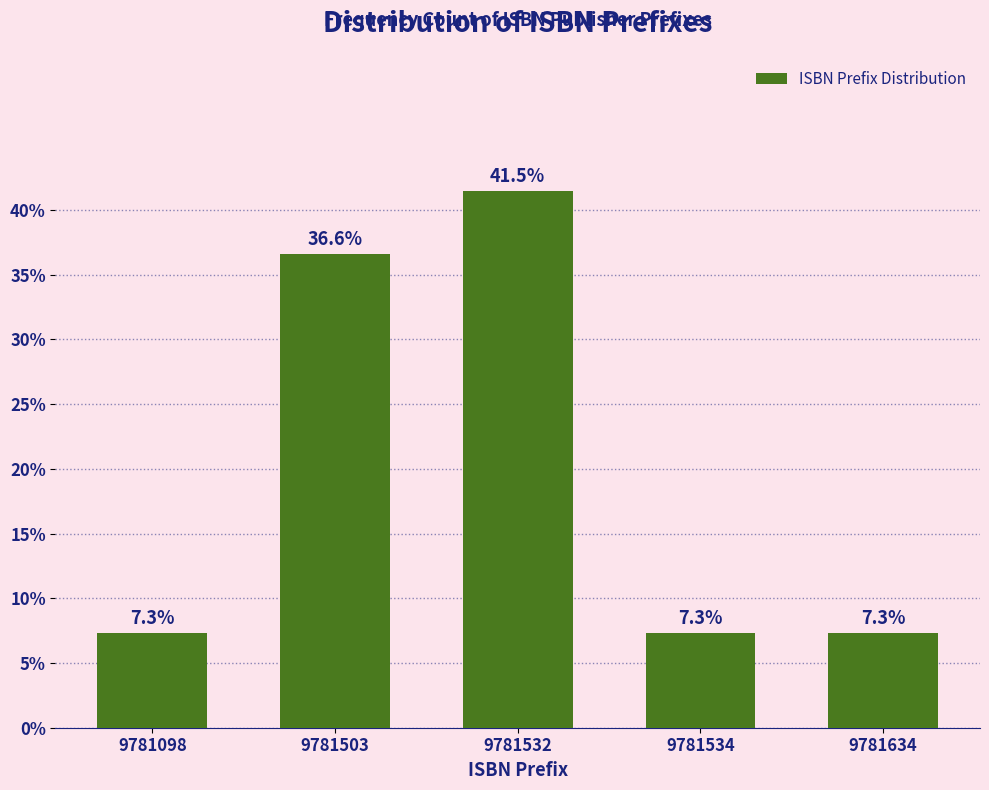

Reading right to left, transcribe all the data shown in this chart.

9781634=7.3	9781534=7.3	9781532=41.5	9781503=36.6	9781098=7.3